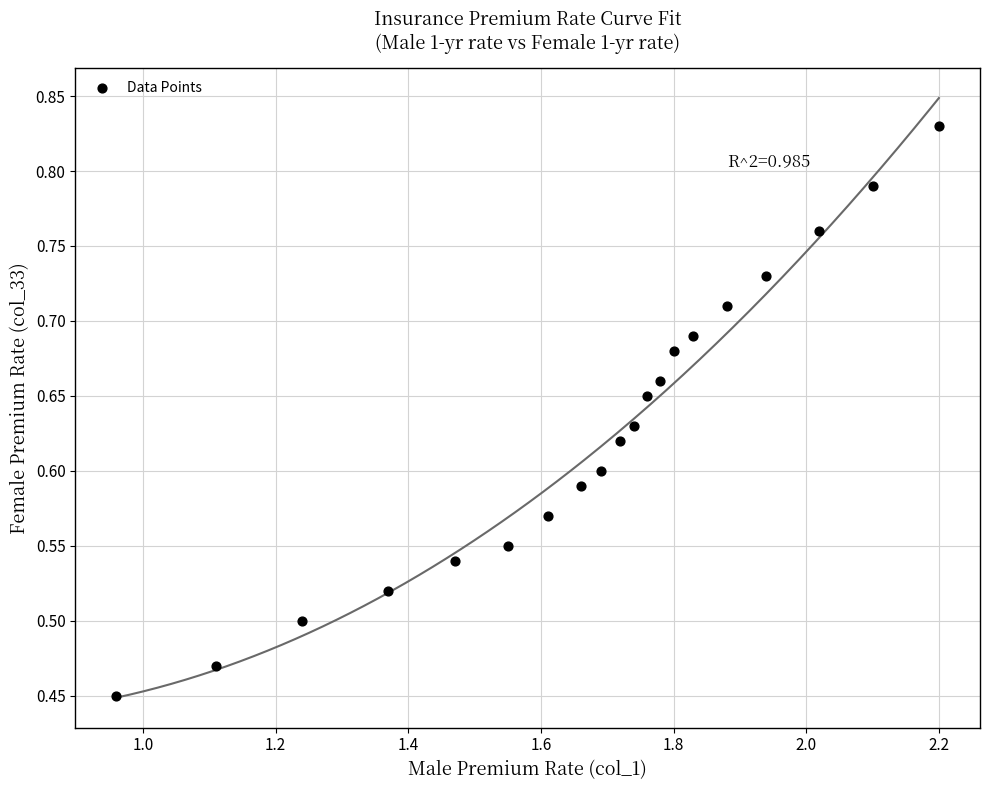

What is the range of X values (max minus min)?

1.2